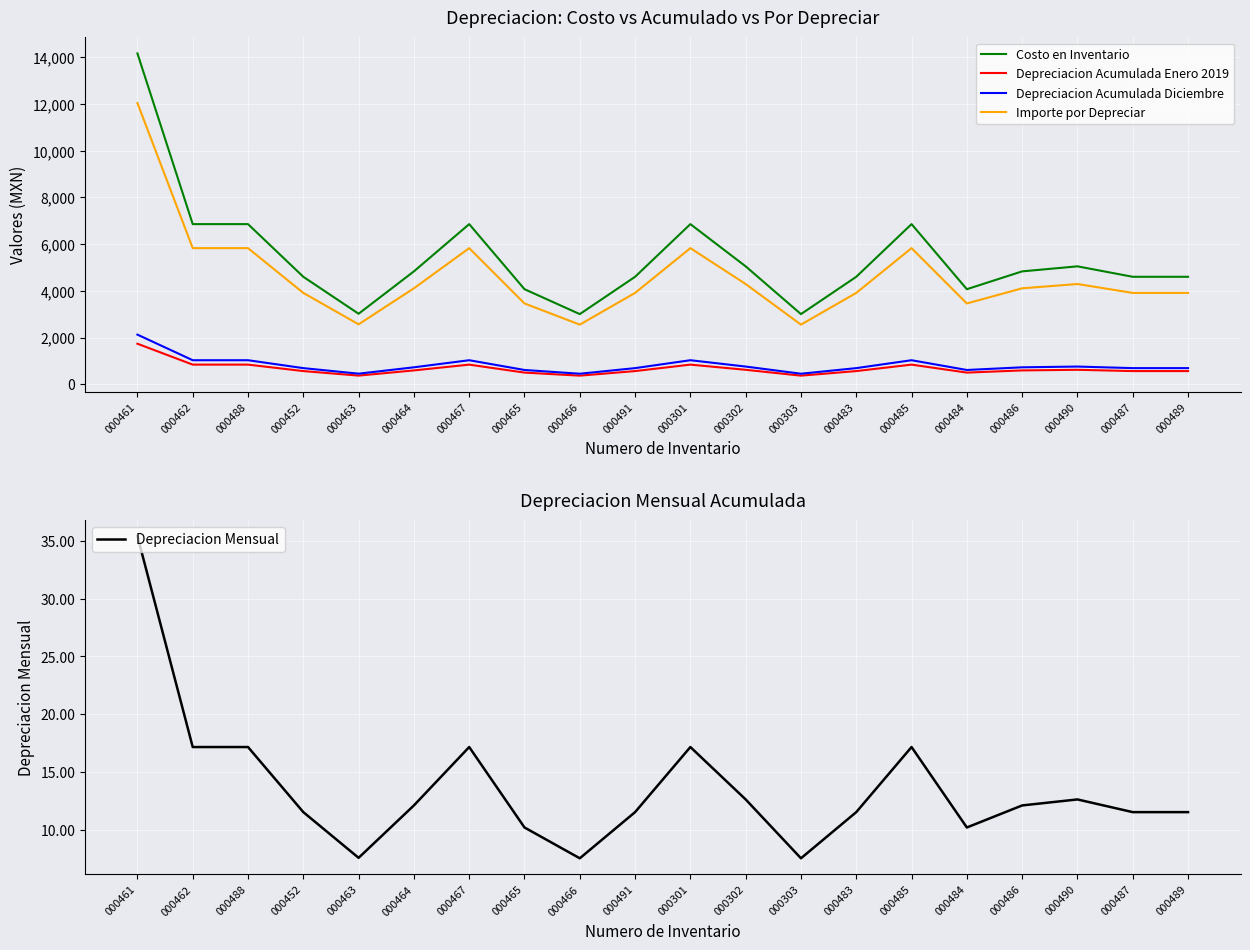

True or false: Depreciacion Acumulada Enero 2019 and Depreciacion Acumulada Diciembre intersect in this chart.

False